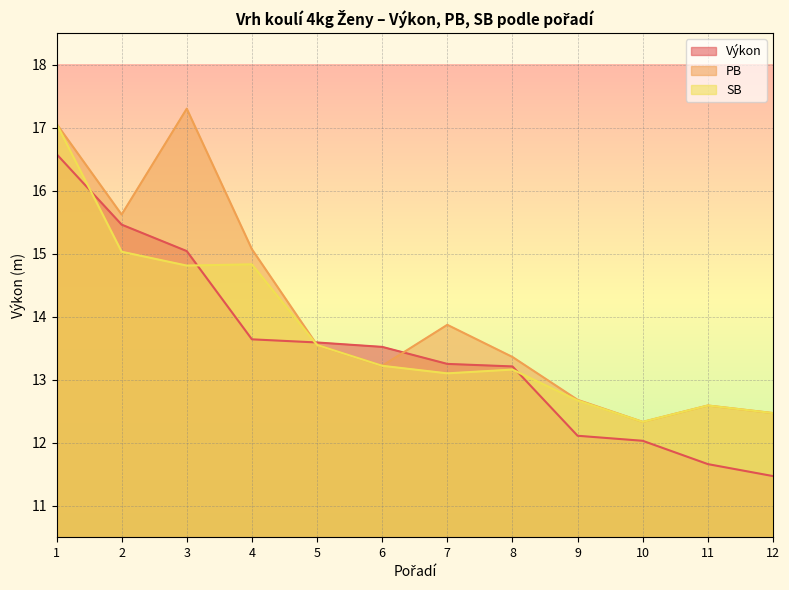

What are all the series names shown in the legend?

Výkon, PB, SB